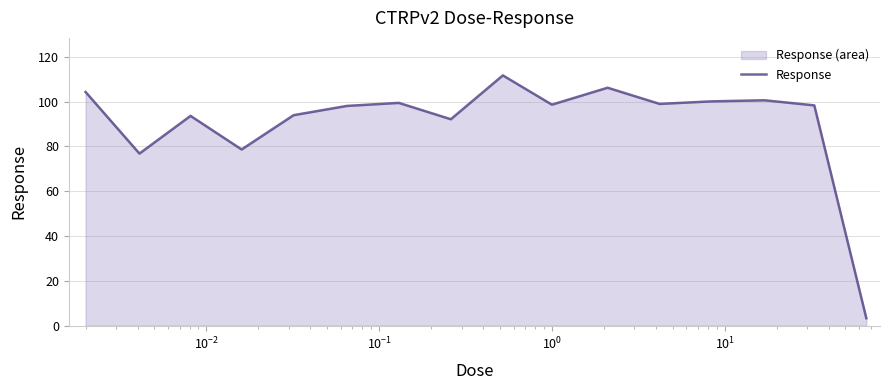

What is the smallest value displayed?

3.3